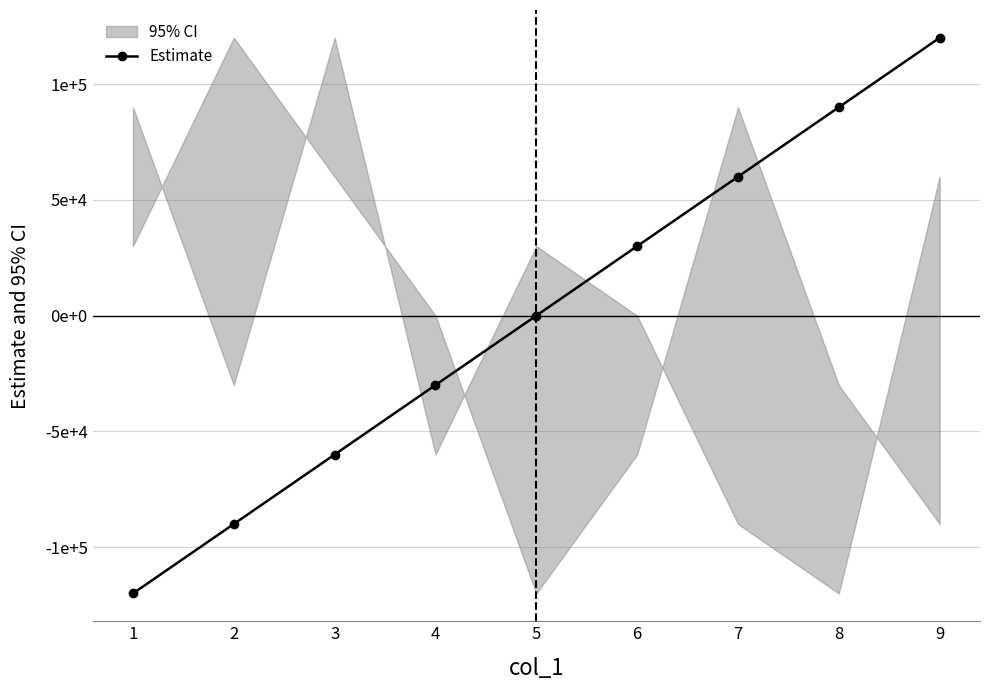

True or false: the data shows -10426 at 3.

False